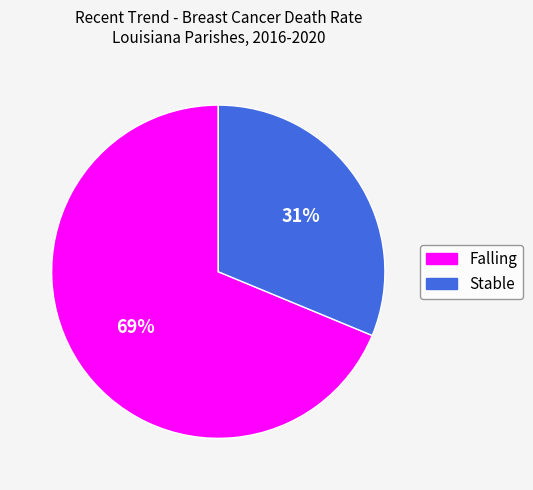

Is Stable the majority of the pie?

No